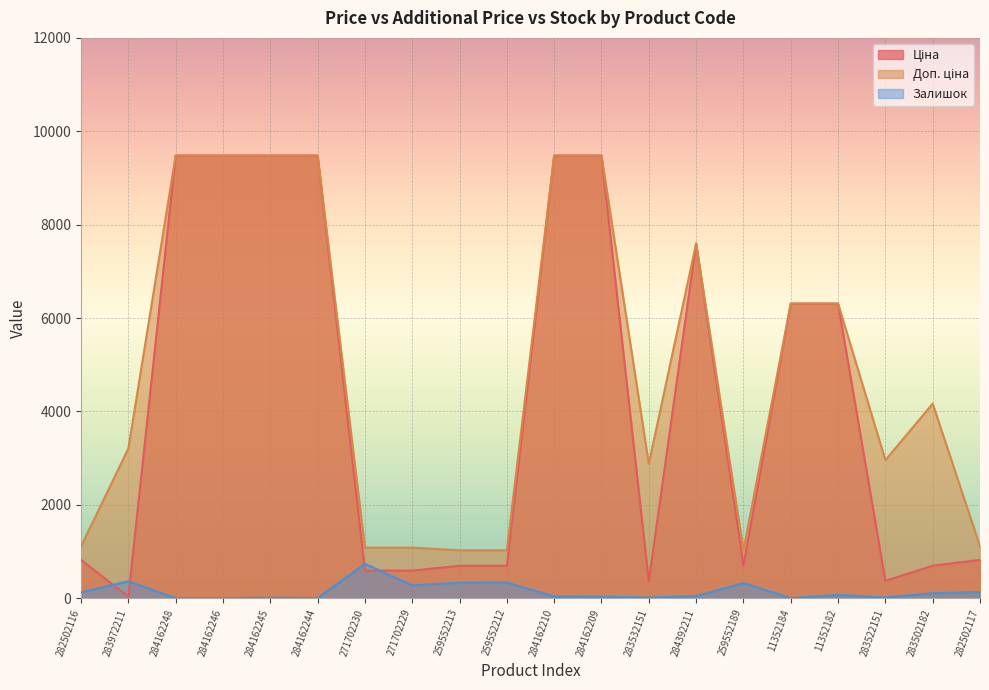

What is the difference between the second highest and second lowest values in the Ціна series?

9120.2